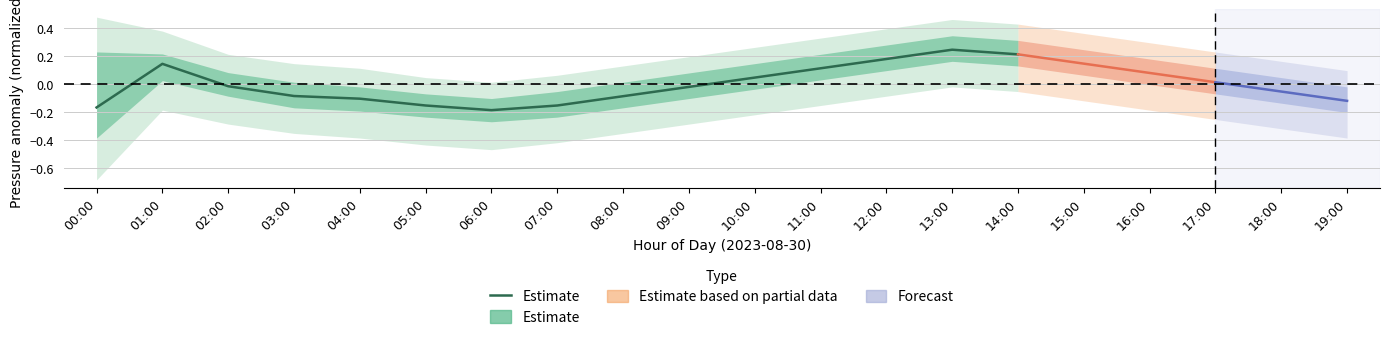

The chart shows a value of 0.1 at 01:00. True or false?

False